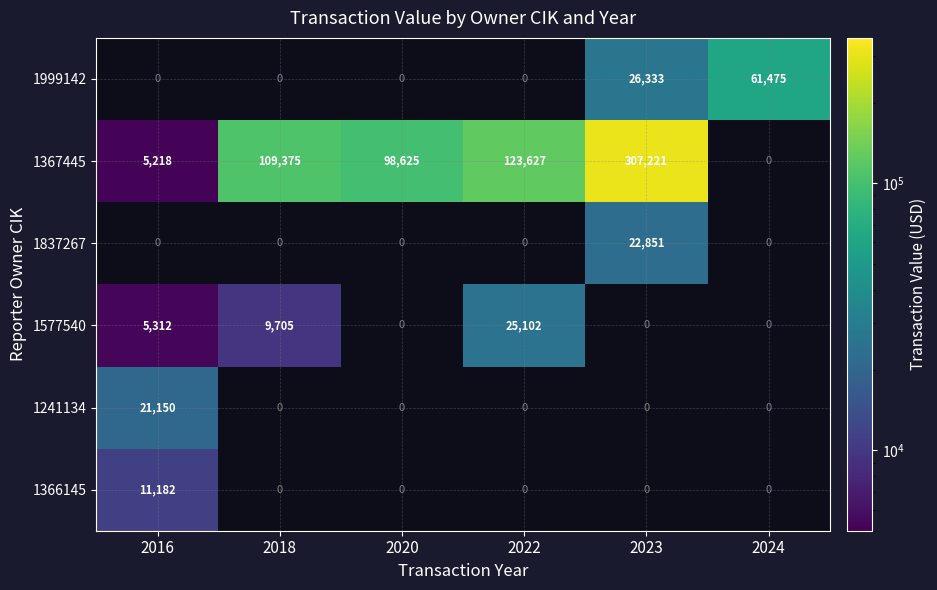

Is it true that 1367445 equals 7400 at 2016?

False